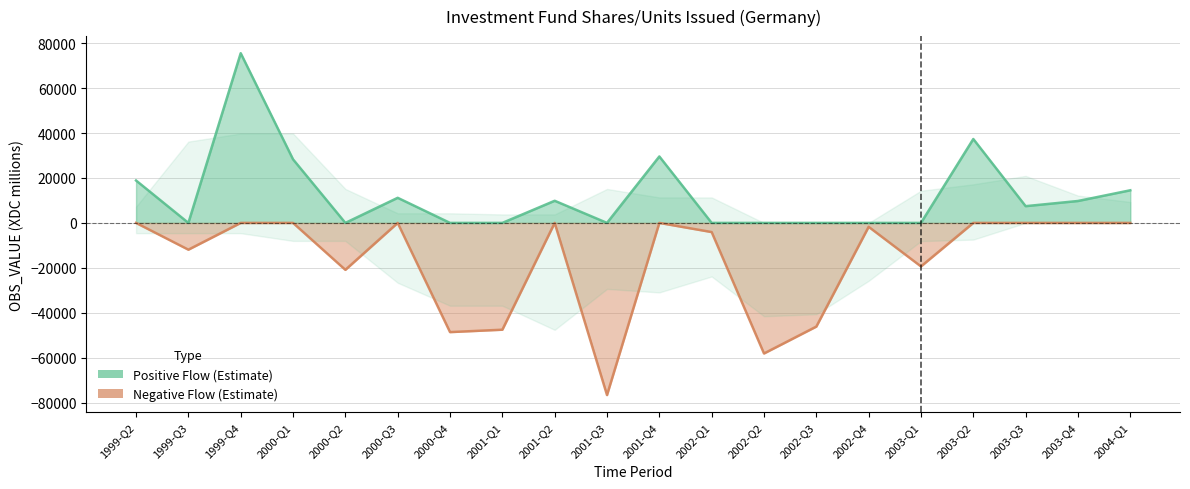

Is the value of Negative at 2001-Q1 greater than the value of Positive at 1999-Q3?

No